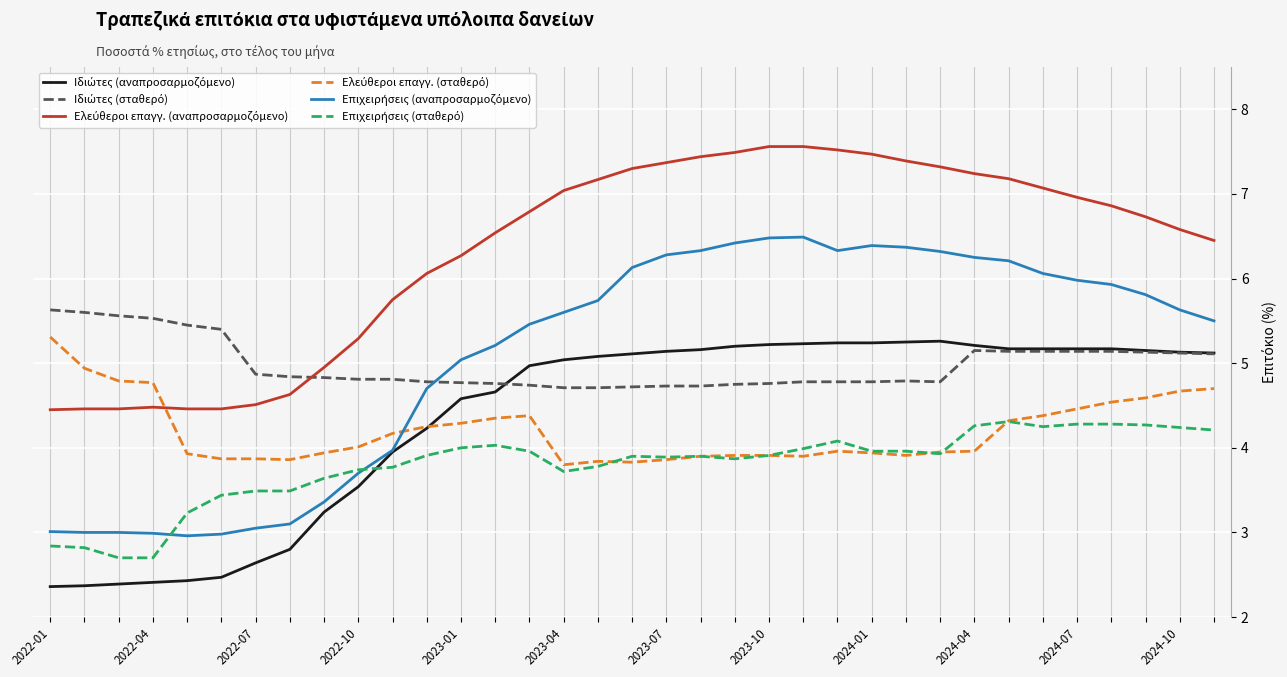

Which series has the largest range (max minus min)?

Επιχειρήσεις (αναπροσαρμοζόμενο)